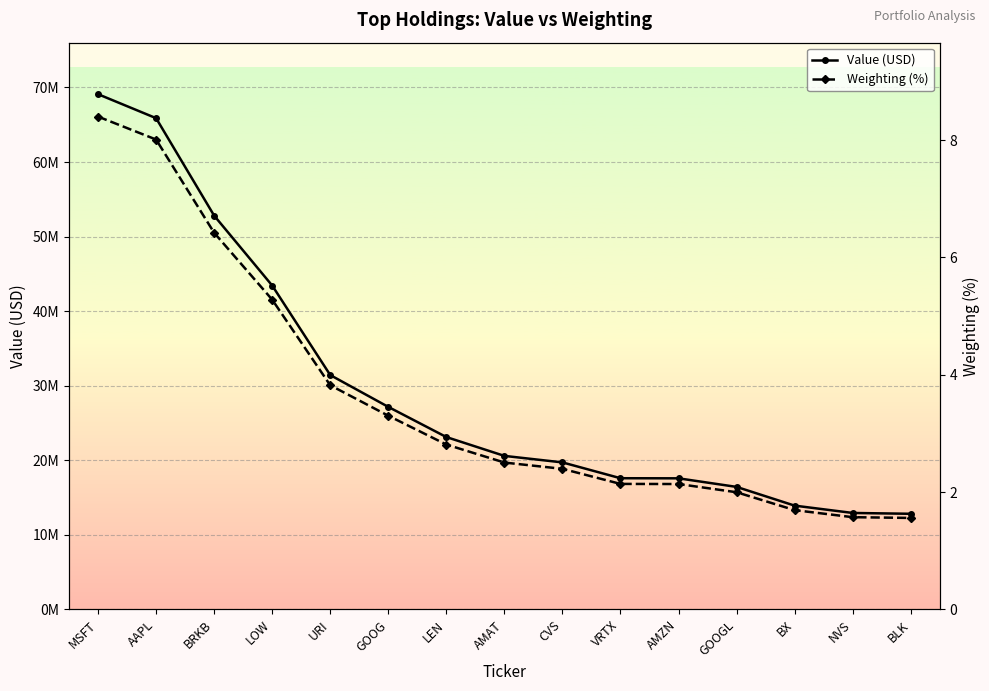

Reading right to left, extract all data points from this chart.

Value: BLK=12832330.0	NVS=12943103.0	BX=13926066.0	GOOGL=16437367.0	AMZN=17587808.0	VRTX=17600755.0	CVS=19722714.0	AMAT=20596628.0	LEN=23122458.0	GOOG=27165576.0	URI=31435386.0	LOW=43438949.0	BRKB=52814491.0	AAPL=65884122.0	MSFT=69100116.0
Weighting: BLK=1.6	NVS=1.6	BX=1.7	GOOGL=2.0	AMZN=2.1	VRTX=2.1	CVS=2.4	AMAT=2.5	LEN=2.8	GOOG=3.3	URI=3.8	LOW=5.3	BRKB=6.4	AAPL=8.0	MSFT=8.4